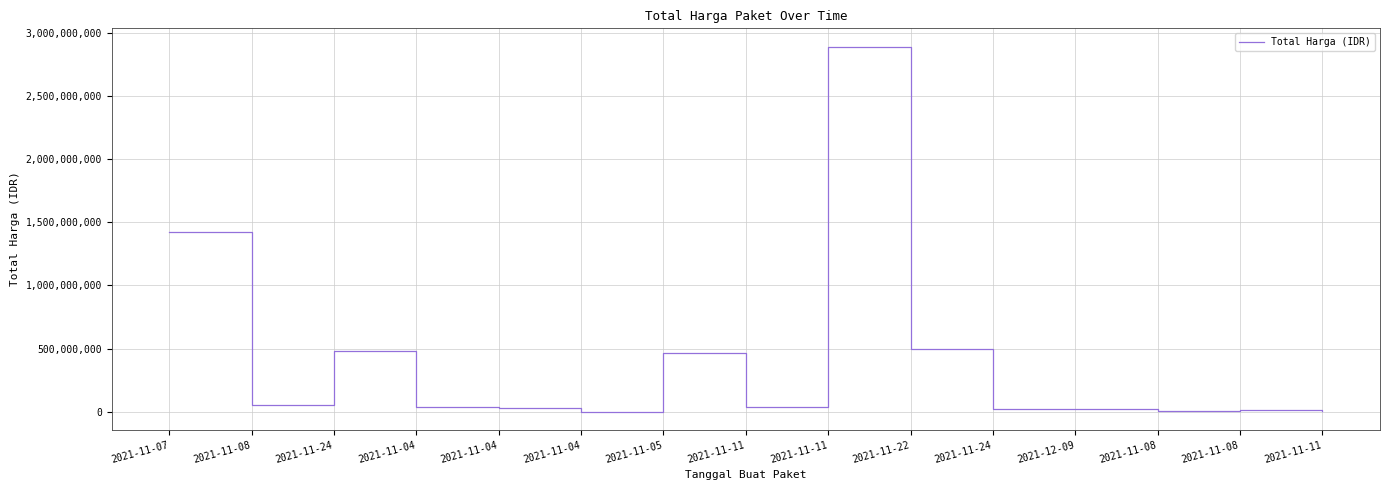

What is the sum of the values at 2021-11-07 and 2021-11-05?

1889870000